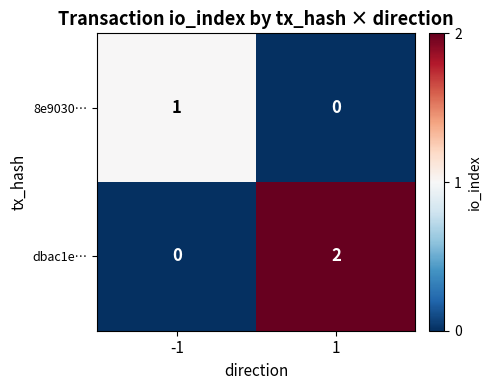

True or false: 8e9030… has a value of 0 at 1.

True